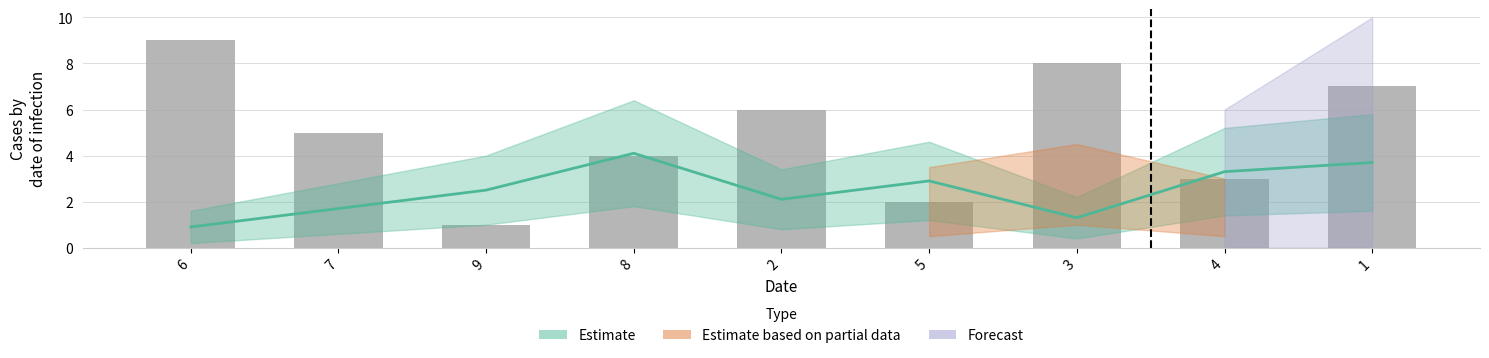

List the labels in order of value, smallest first.

9, 5, 4, 8, 7, 2, 1, 3, 6